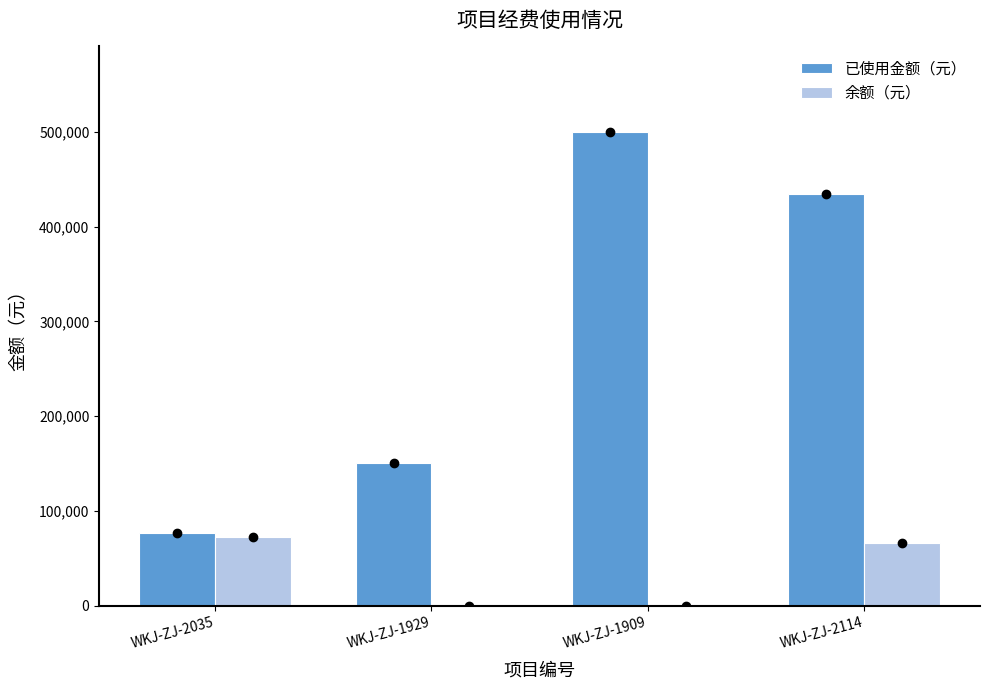

What is the sum of the 已使用金额（元） values at WKJ-ZJ-1929 and WKJ-ZJ-2035?

227105